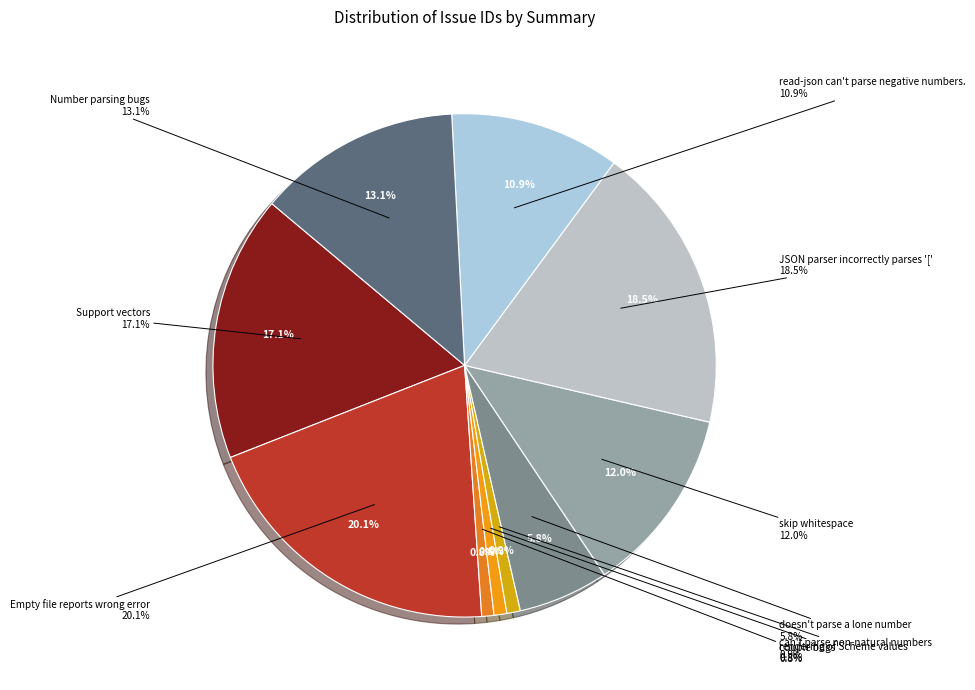

Does any single category account for the majority?

No